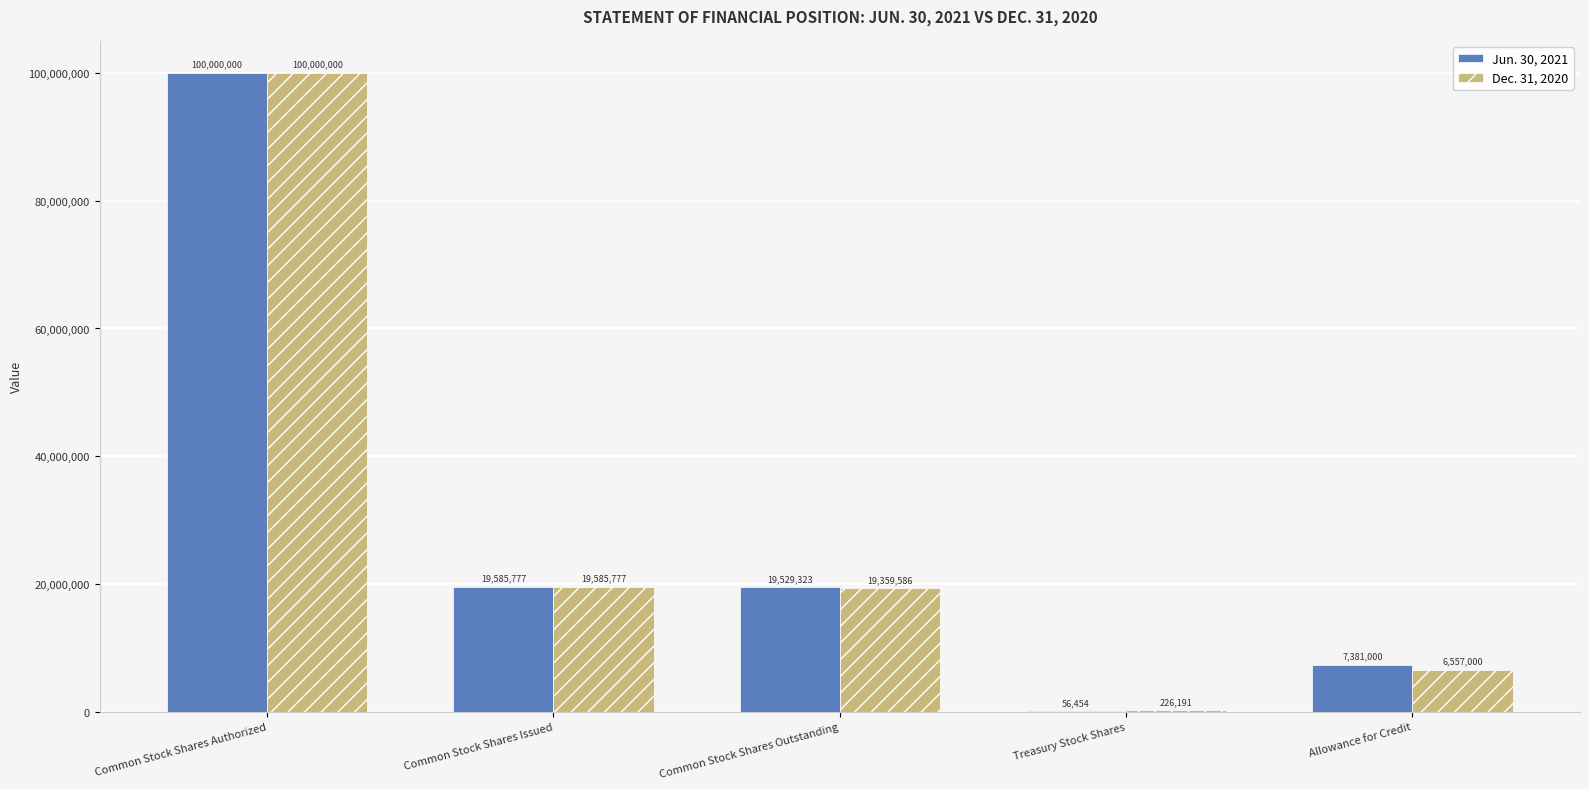

What is the total value across all series at Common Stock Shares Authorized?

200000000